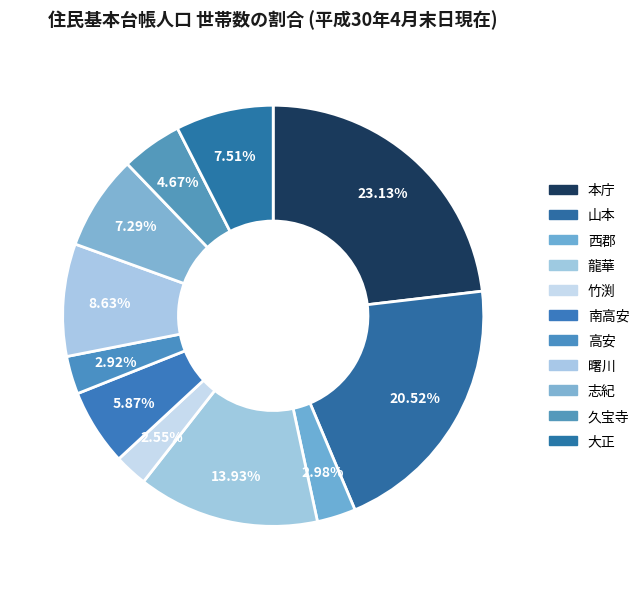

Is it true that 久宝寺 is 15% of the pie?

False